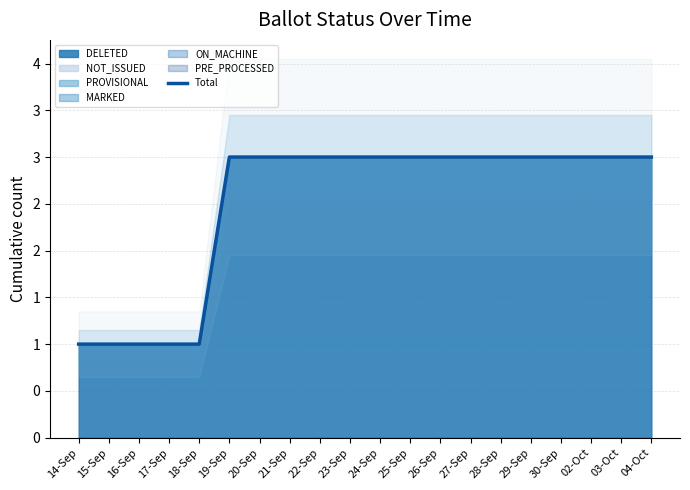

Reading left to right, extract all data points from this chart.

1	1	1	1	1	3	3	3	3	3	3	3	3	3	3	3	3	3	3	3